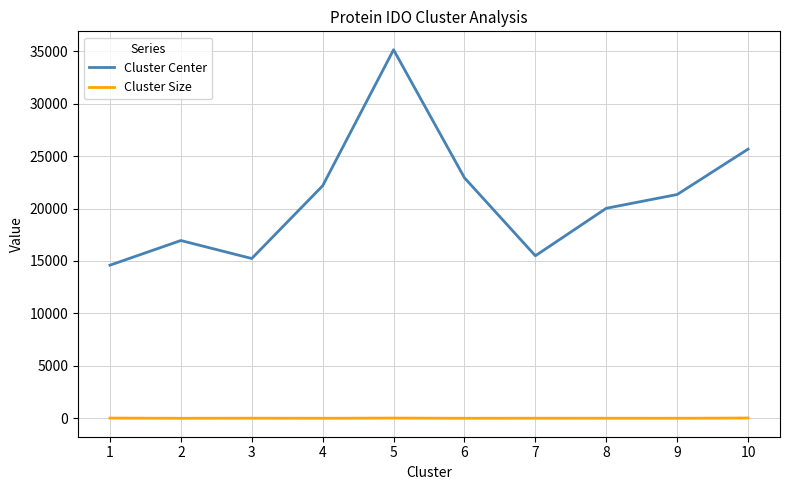

Which label corresponds to the largest value in the chart?

5